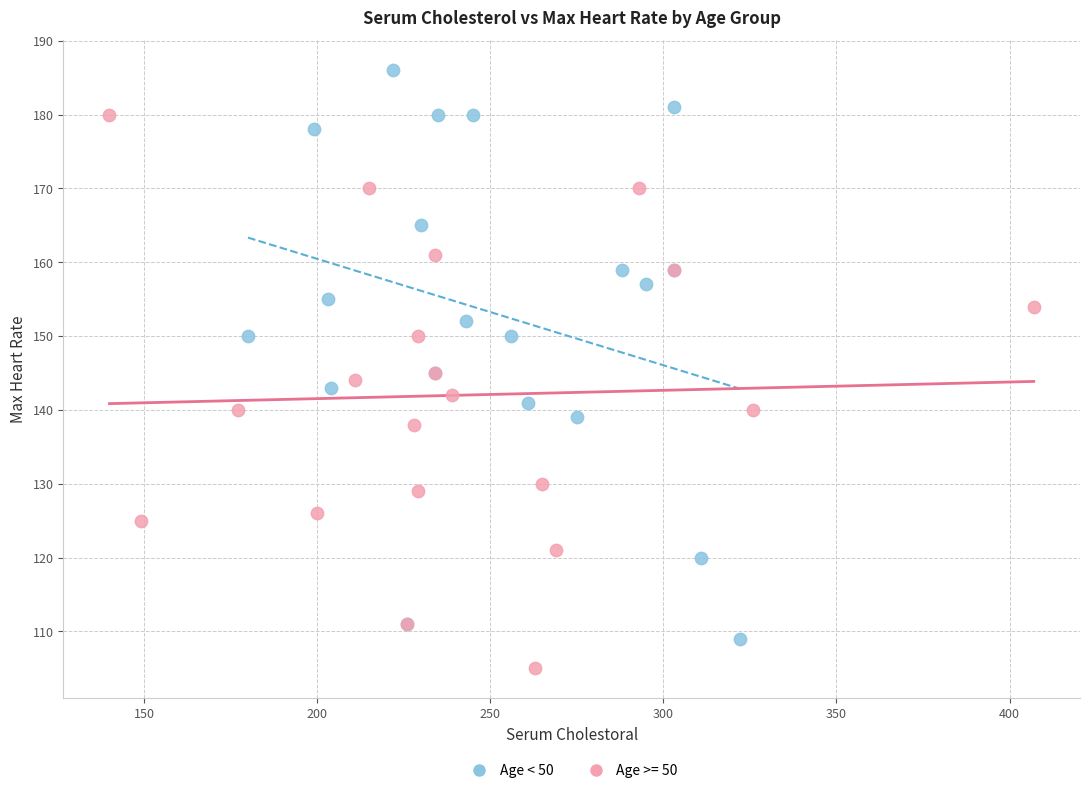

Which series contains the lowest Y value?

Age >= 50